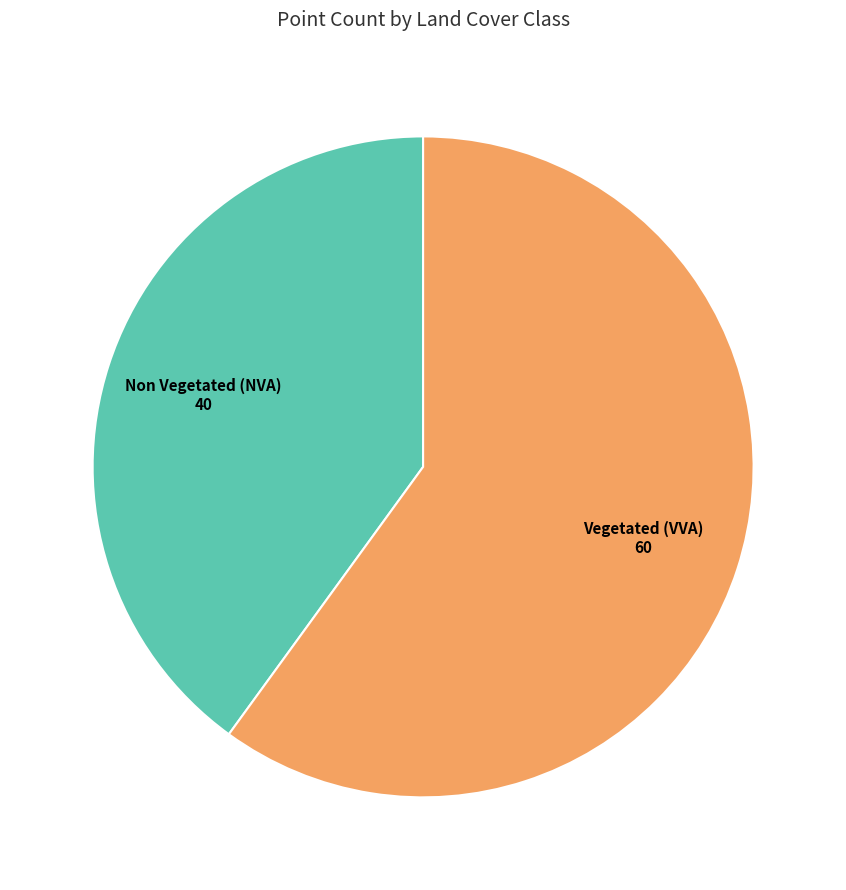

Does any single category account for the majority?

Yes